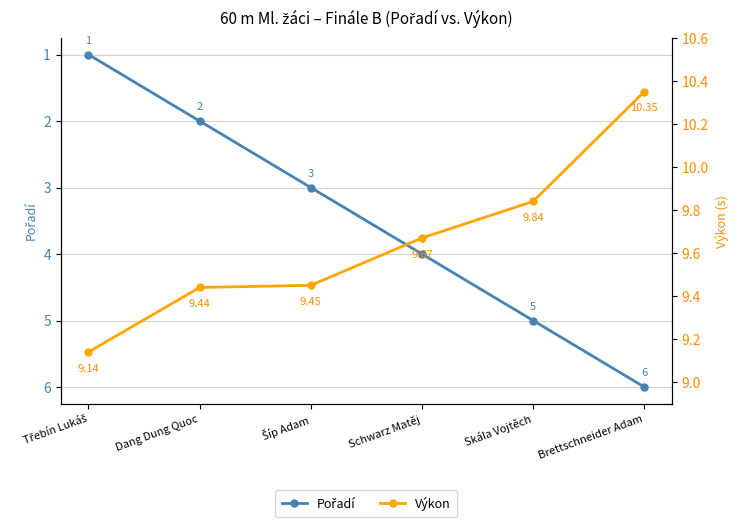

How many lines are shown in the chart?

2